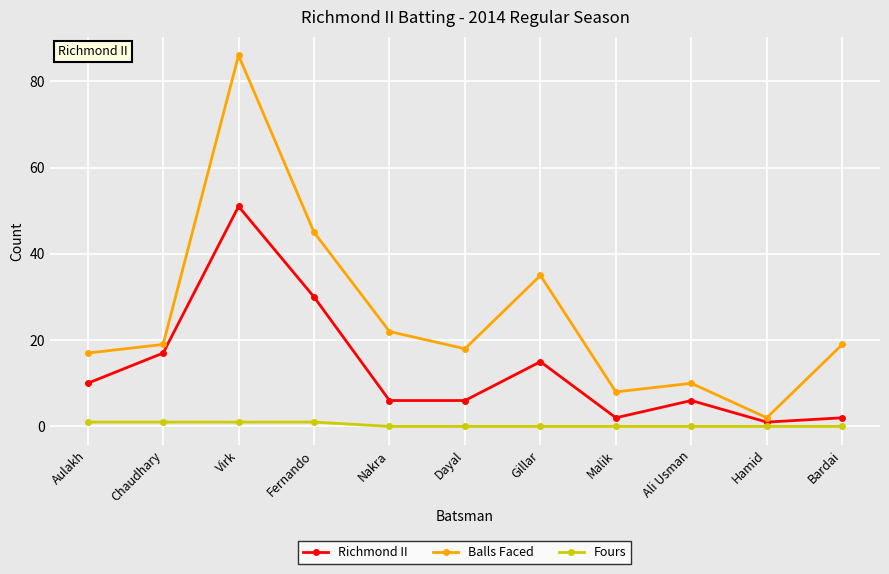

What is the sum of all Richmond II values?

146